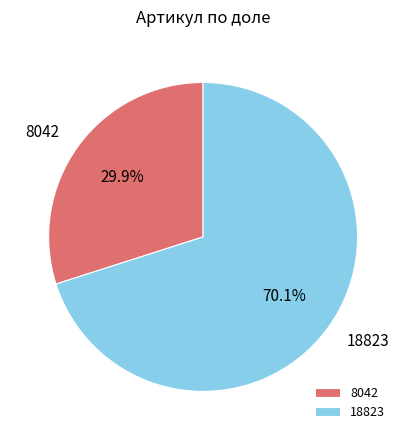

Does any single category account for the majority?

Yes